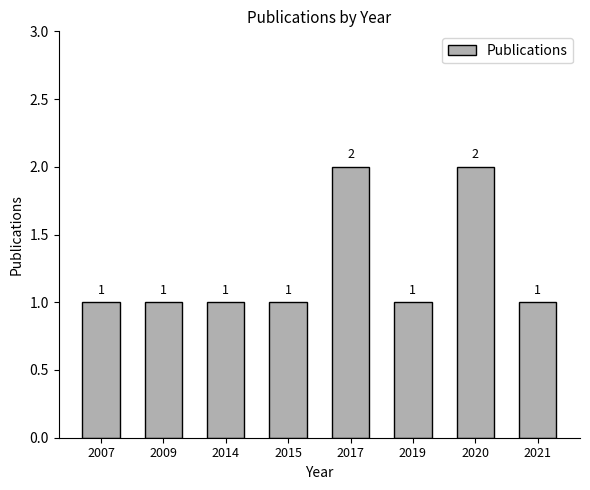

What is the value of the 1st bar from the left?

1